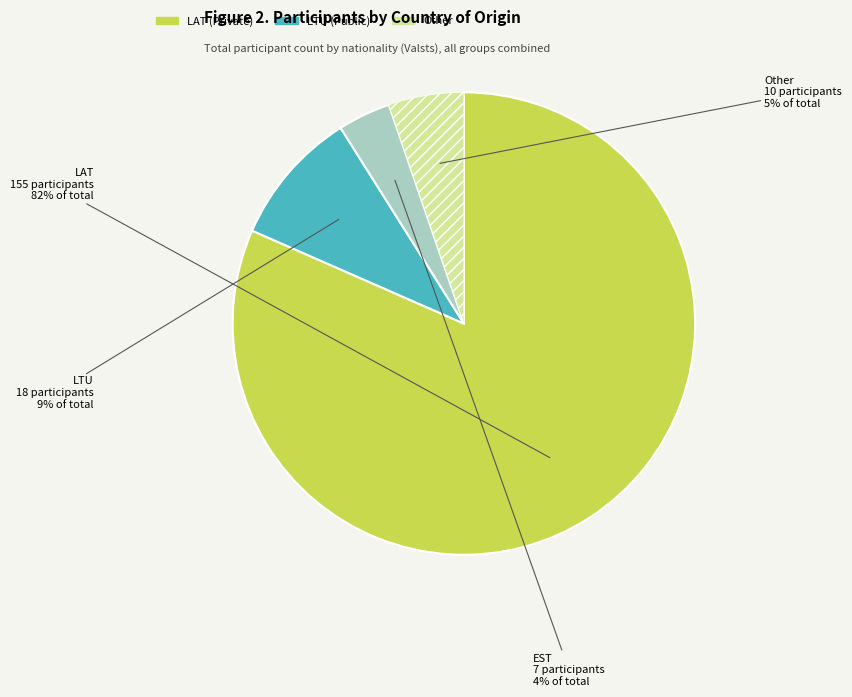

Is there any slice that represents more than half of the pie?

Yes